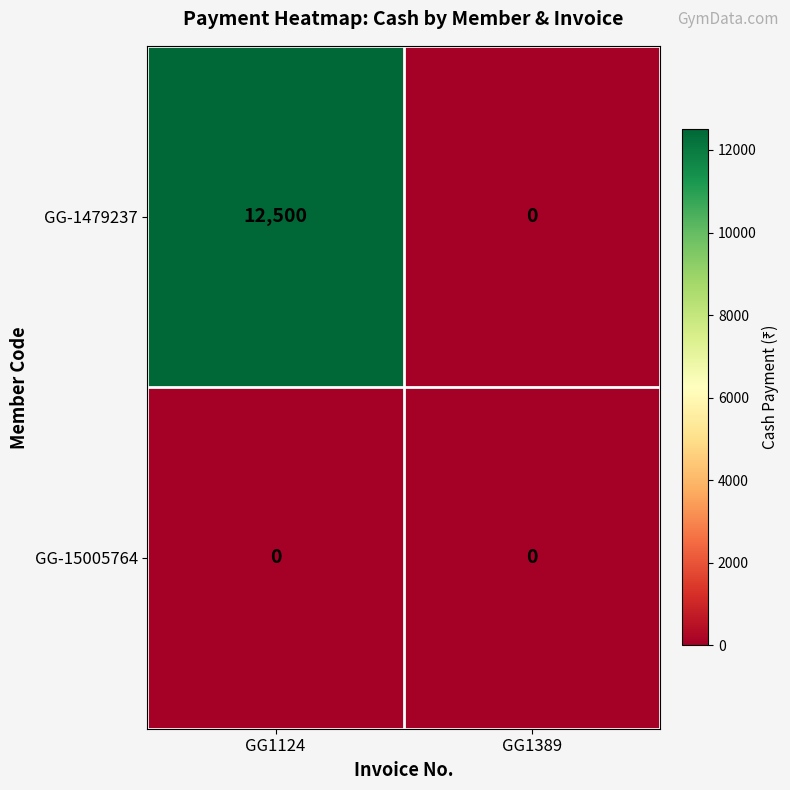

Between GG1124 and GG1389, which series saw the biggest shift?

GG-1479237